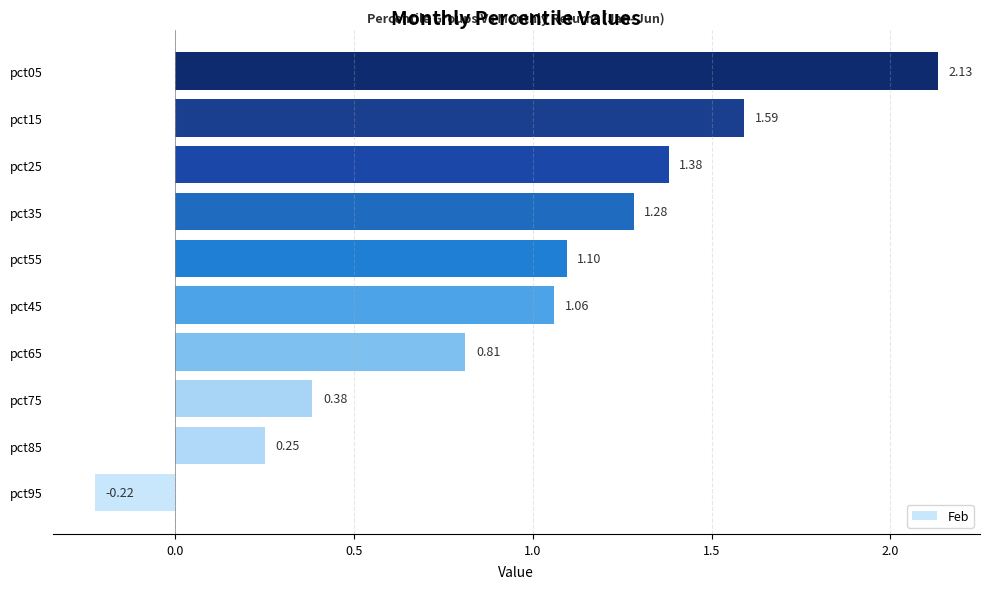

How many series are shown in this chart?

1